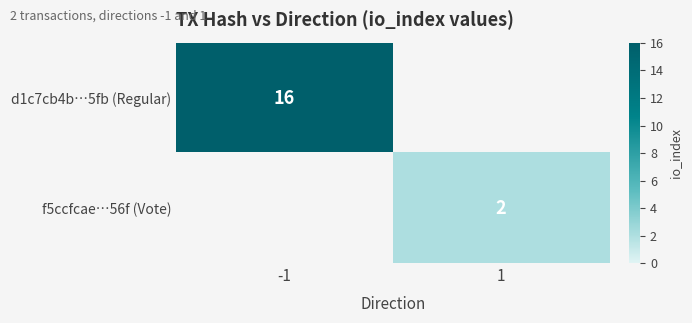

The d1c7cb4b…5fb (Regular) series shows 16 at -1. True or false?

True